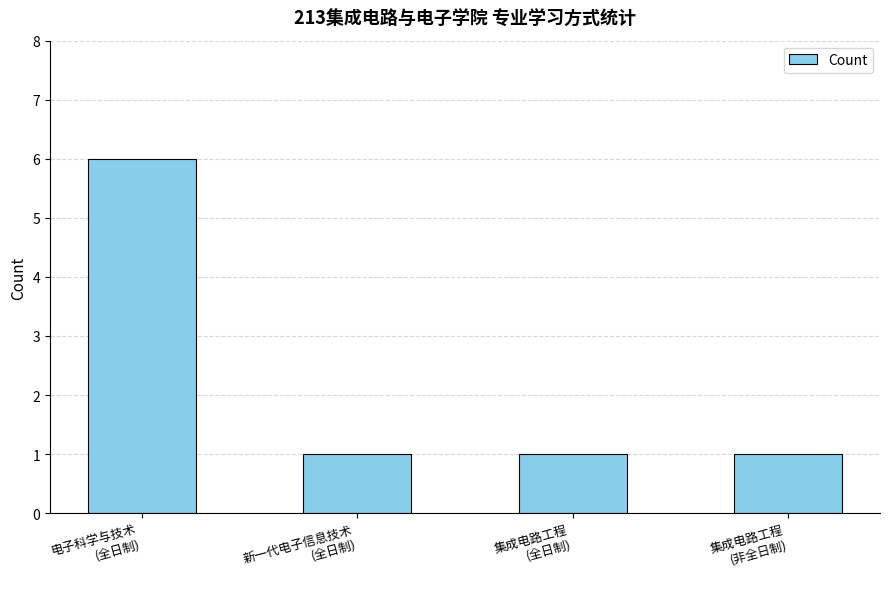

True or false: the data shows 2 at 集成电路工程
(非全日制).

False